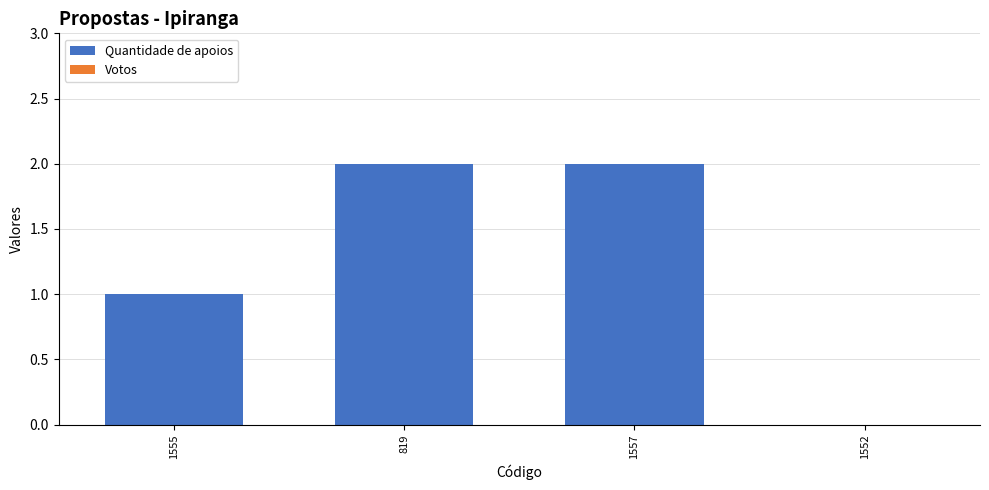

The value at 1555 is 2. True or false?

False